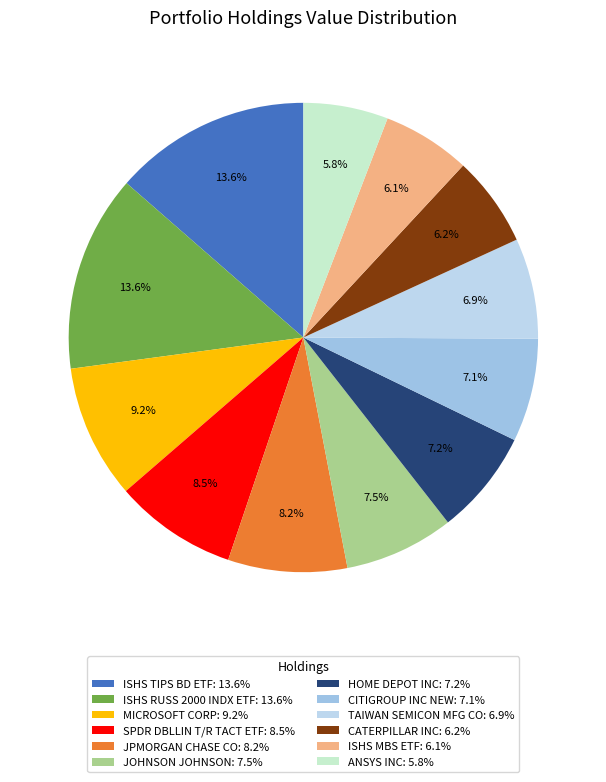

To the nearest percent, what portion does MICROSOFT CORP represent?

9%